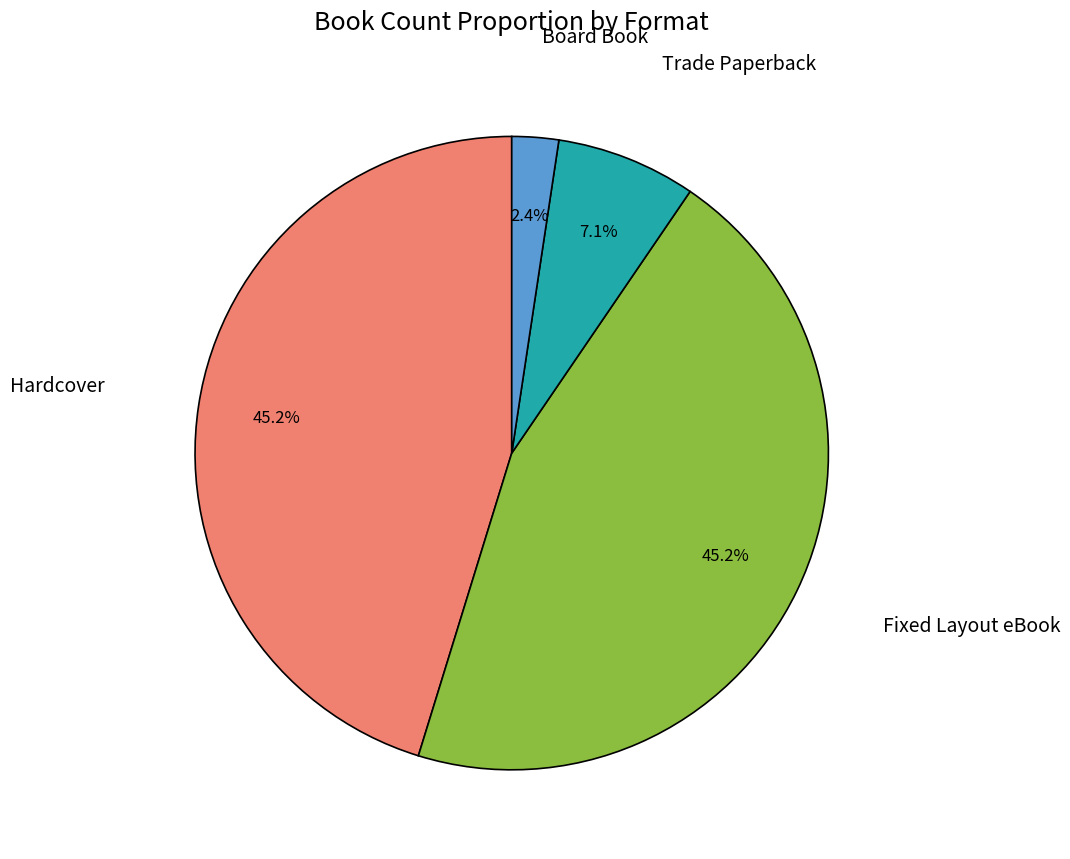

How many segments does this pie chart have?

4